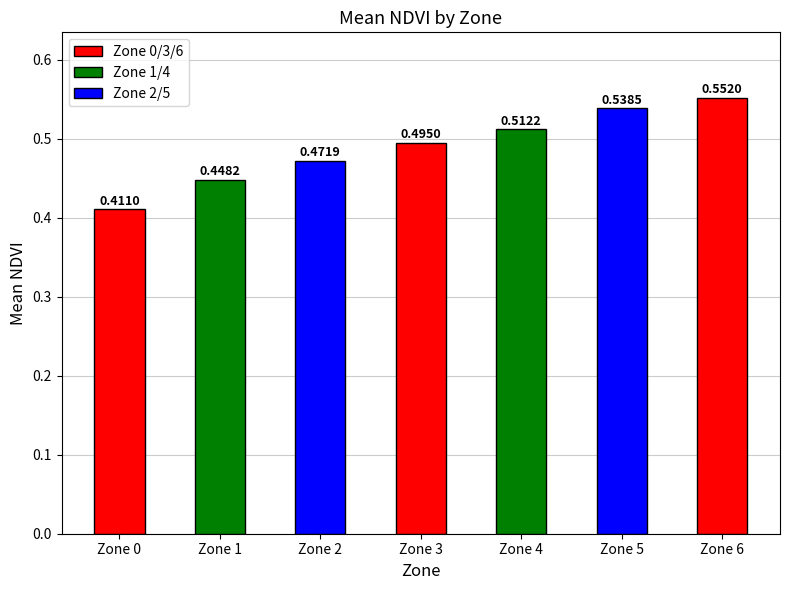

Which label corresponds to the smallest value in the chart?

Zone 0